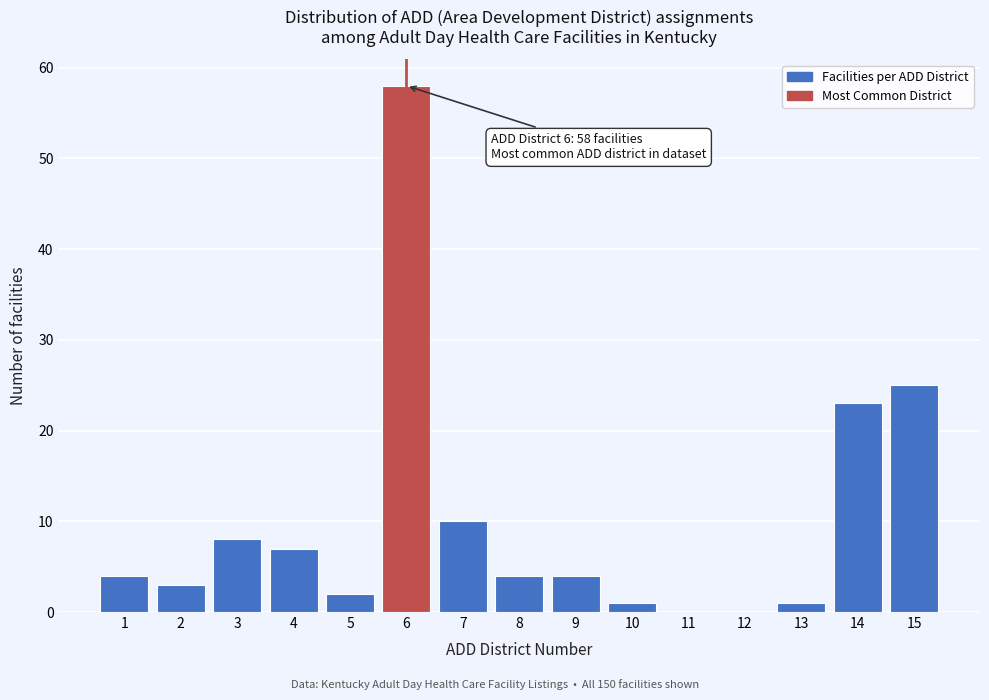

Over which range of the x-axis is the bar tallest?

5.5 to 6.5